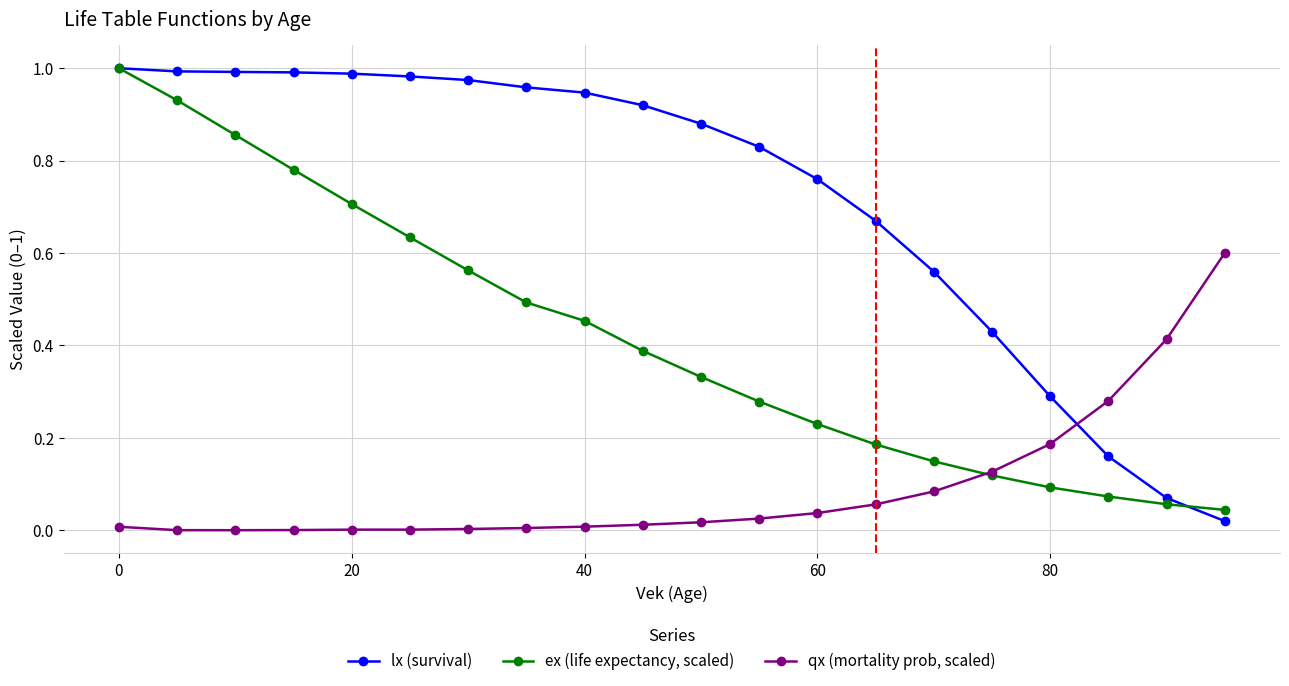

True or false: ex (life expectancy, scaled) has more than 1 interior local peaks.

False